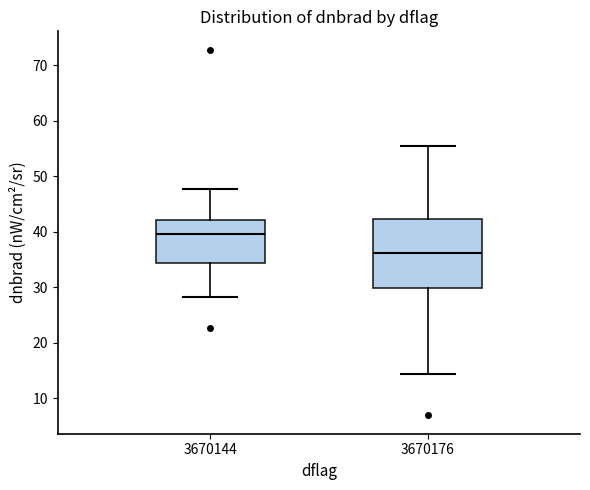

Where does the upper whisker of the box at x = 3670176 end on the y-axis? The values are not printed on the chart, so give them approximately, as read against the axis.

55